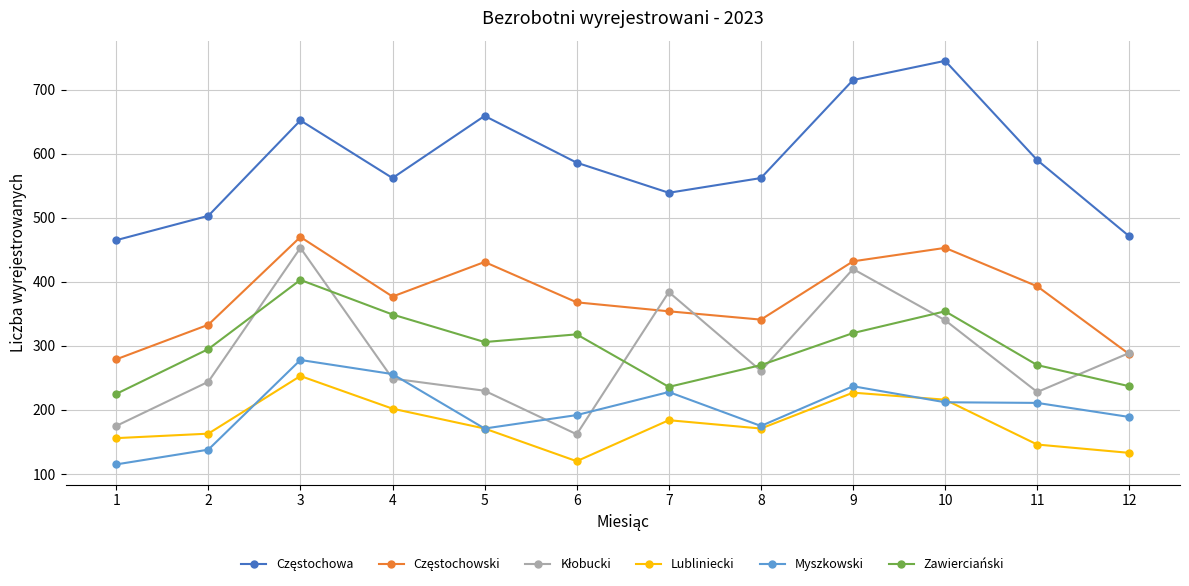

What is the maximum value shown in the chart?

745